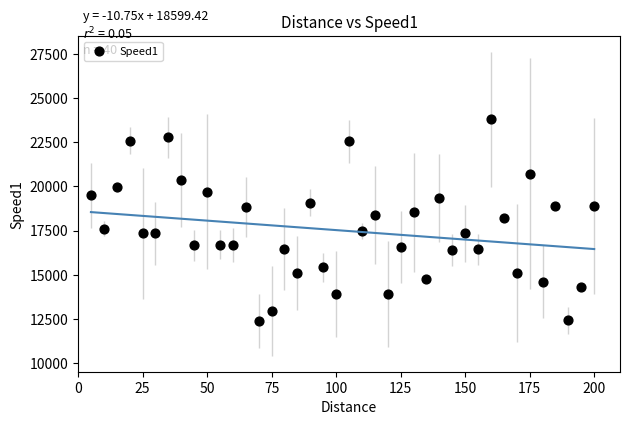

What is the range of Y values (max minus min)?

11431.7